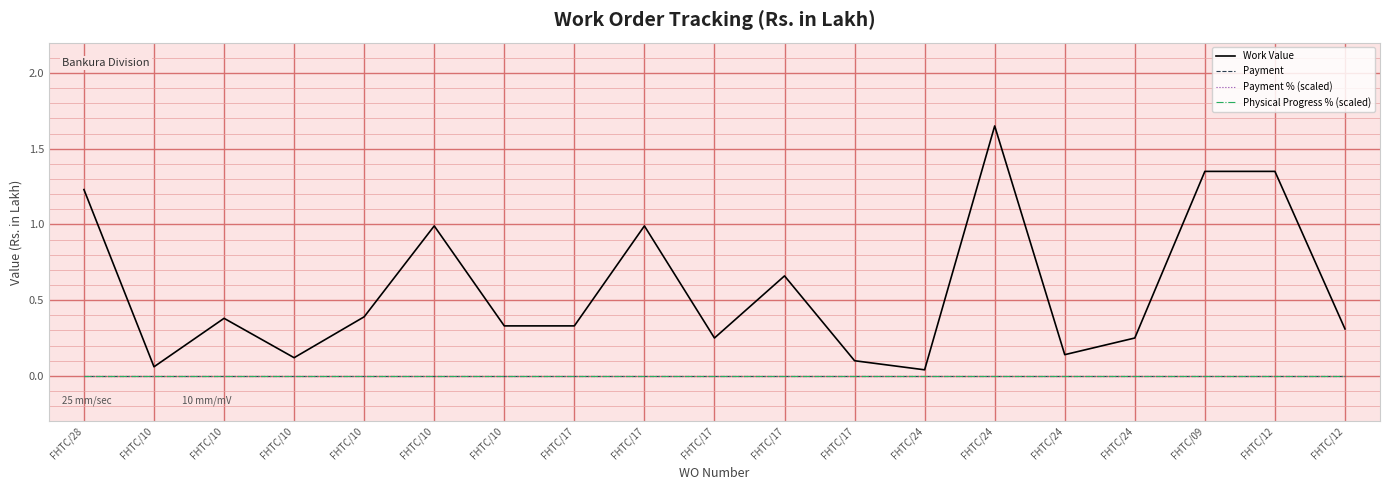

What is the label of the 2nd point from the left?

FHTC/10